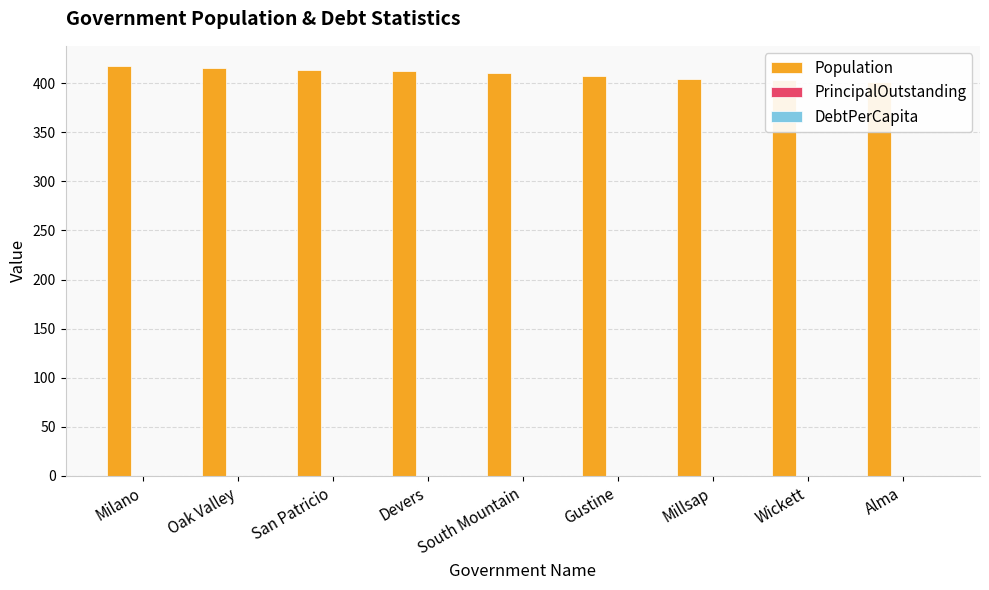

How many series are shown in this chart?

3